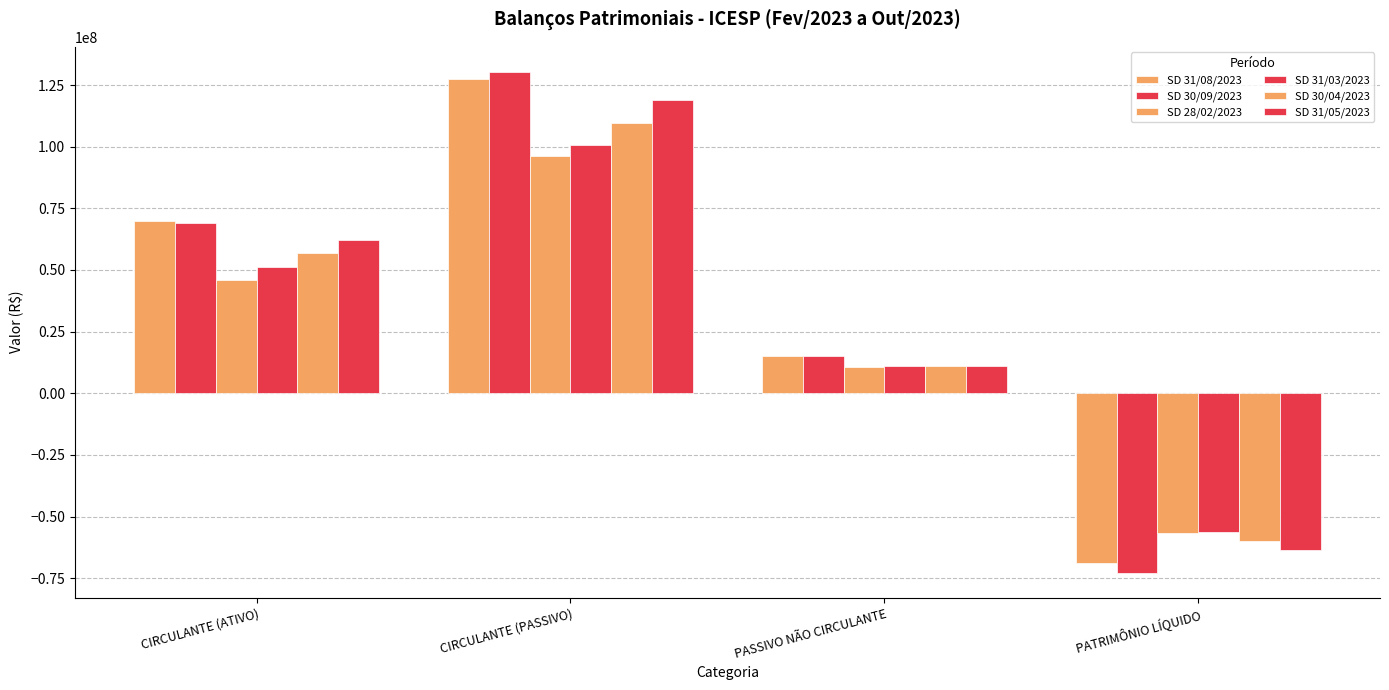

Are the bars horizontal?

No